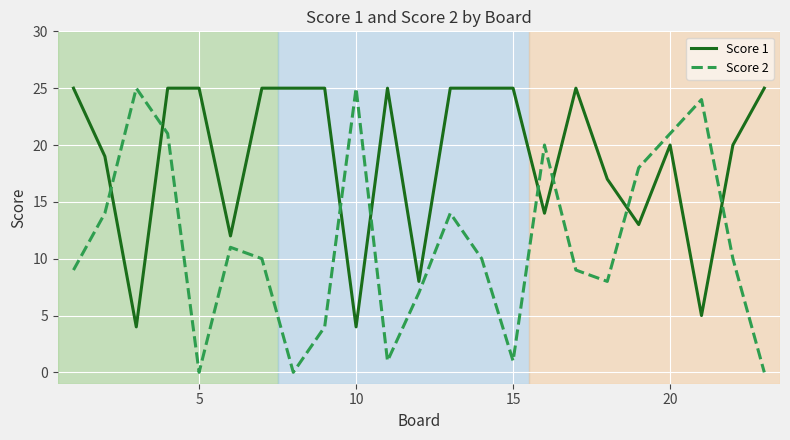

What are all the series names shown in the legend?

Score 1, Score 2